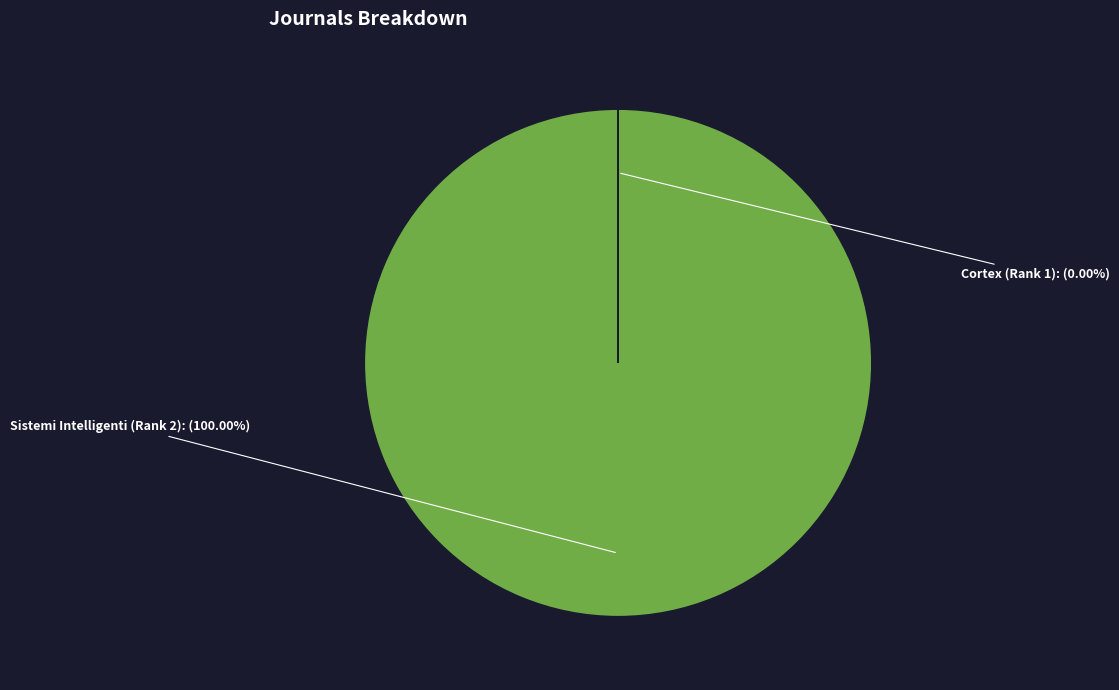

The Sistemi Intelligenti (Rank 2) slice represents 92% of the pie. True or false?

False